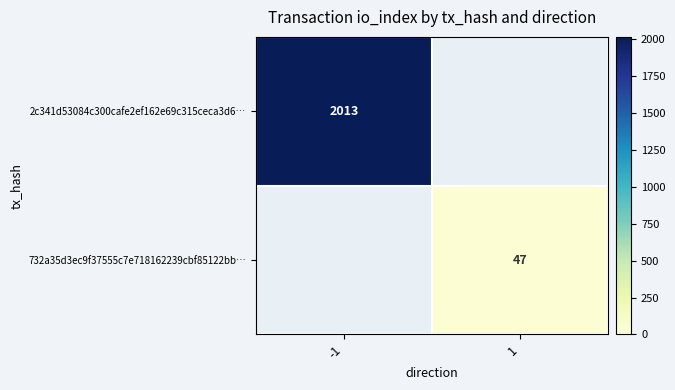

True or false: 732a35d3ec9f37555c7e718162239cbf85122bb… has a value of 62 at 1.

False